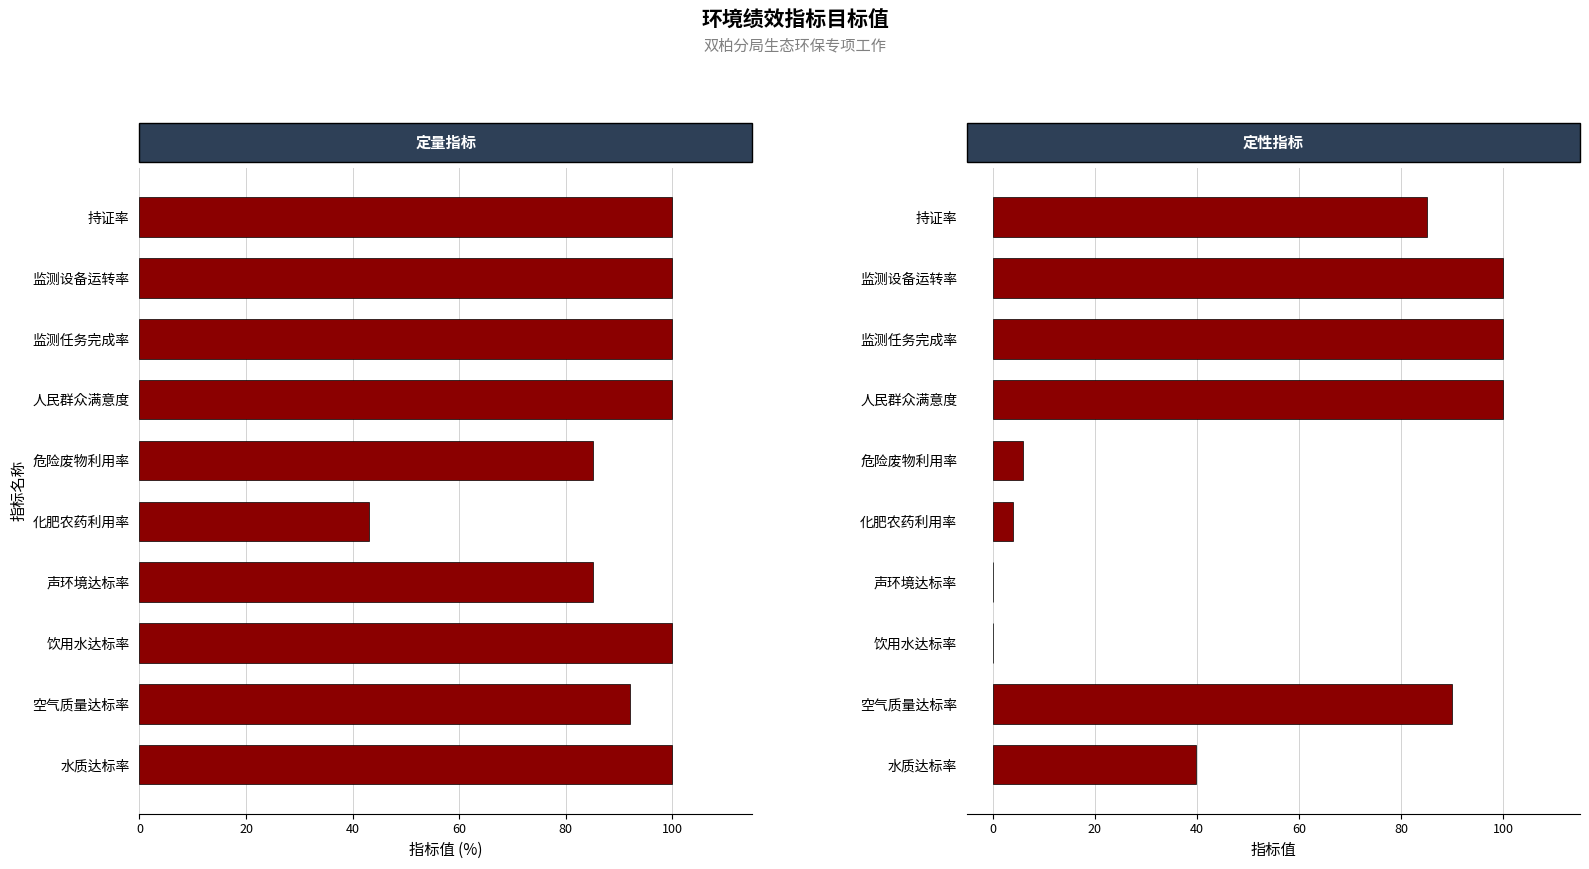

Between 饮用水达标率 and 空气质量达标率, which is larger?

饮用水达标率